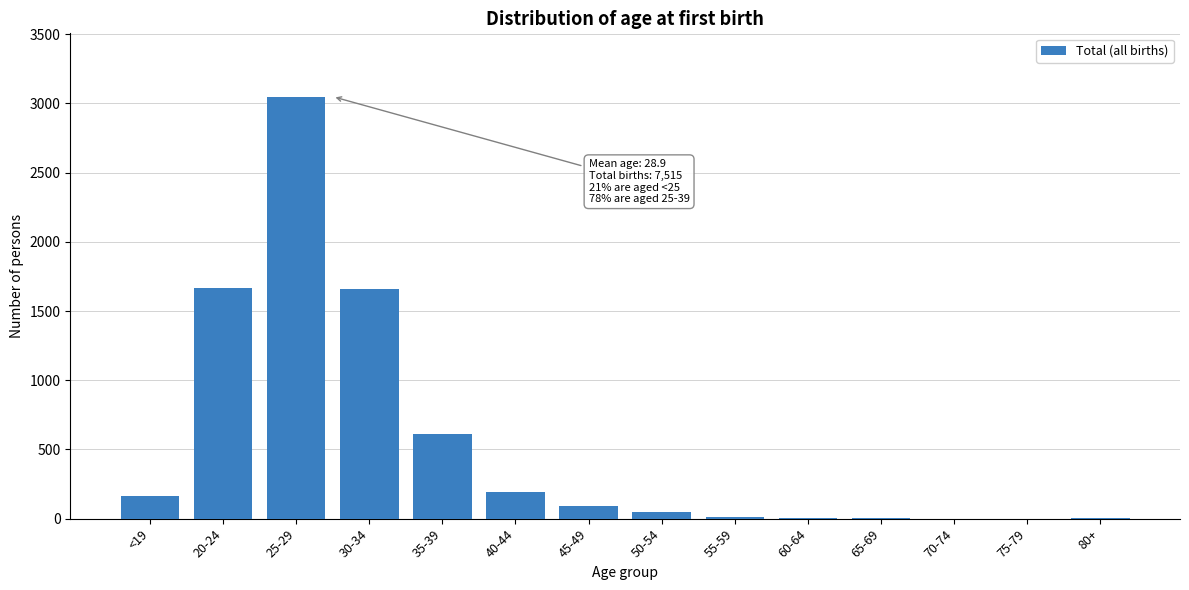

Between 35-39 and 30-34, which is larger?

30-34